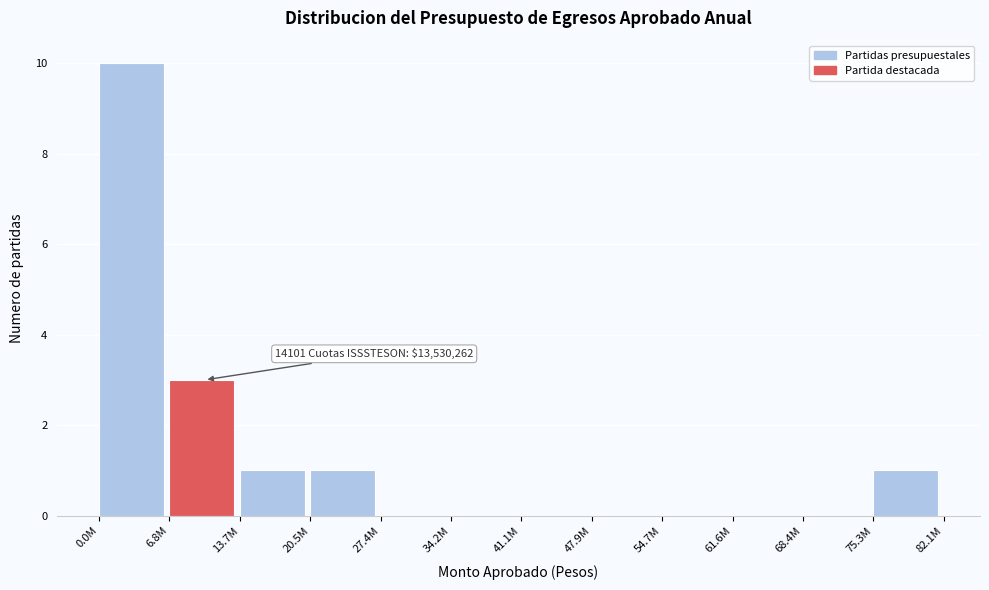

Reading left to right, list all the values displayed in this chart.

0.0M=10	6.8M=3	13.7M=1	20.5M=1	27.4M=0	34.2M=0	41.1M=0	47.9M=0	54.7M=0	61.6M=0	68.4M=0	75.3M=1